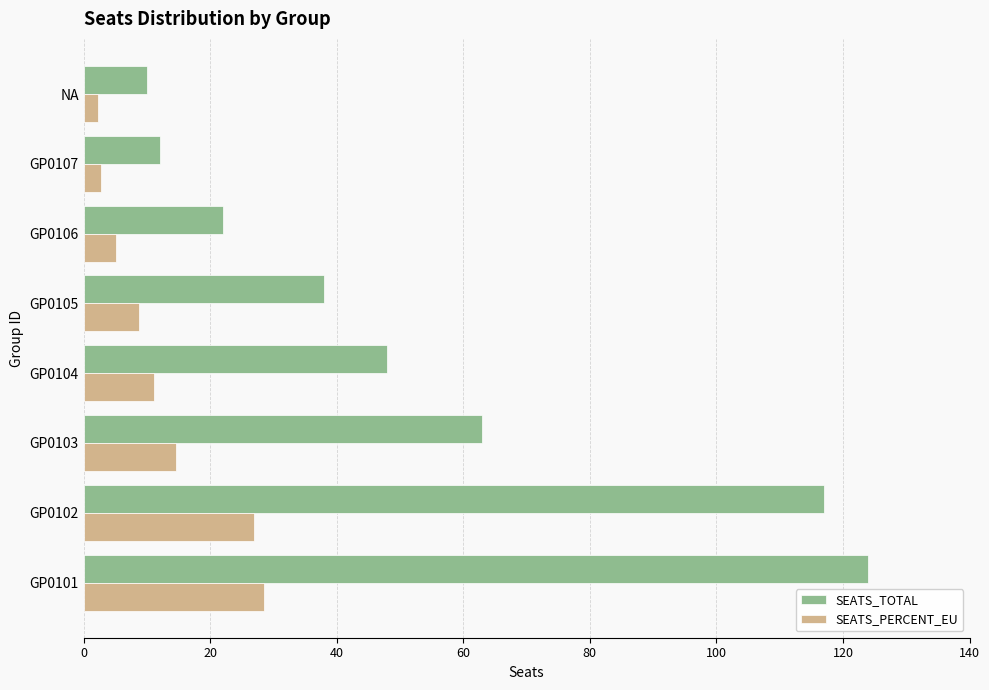

The value of SEATS_PERCENT_EU at GP0105 is 15.6. True or false?

False